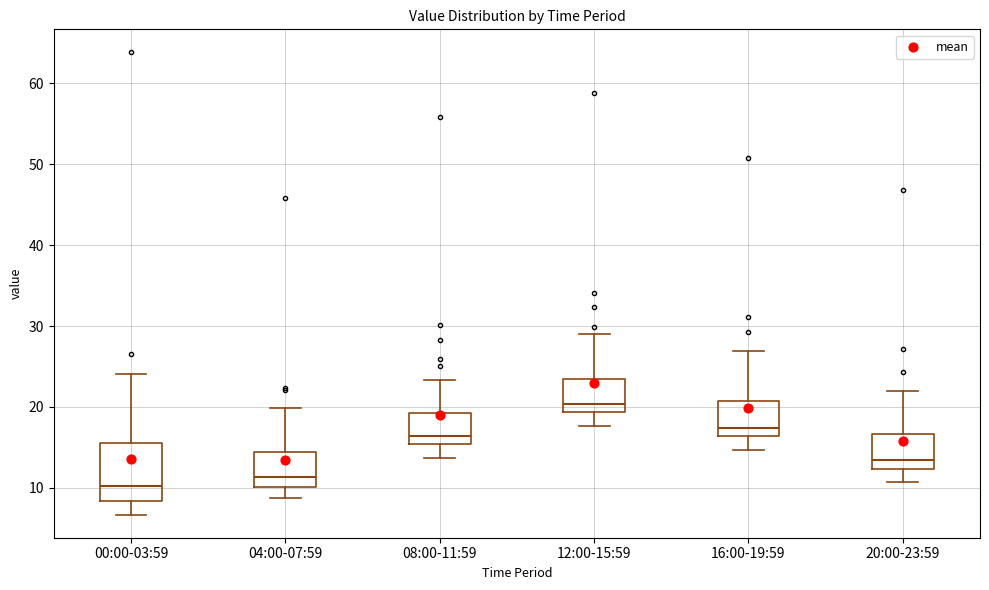

Where does the median line of the box for 04:00-07:59 sit on the y-axis? The values are not printed on the chart, so give them approximately, as read against the axis.

11